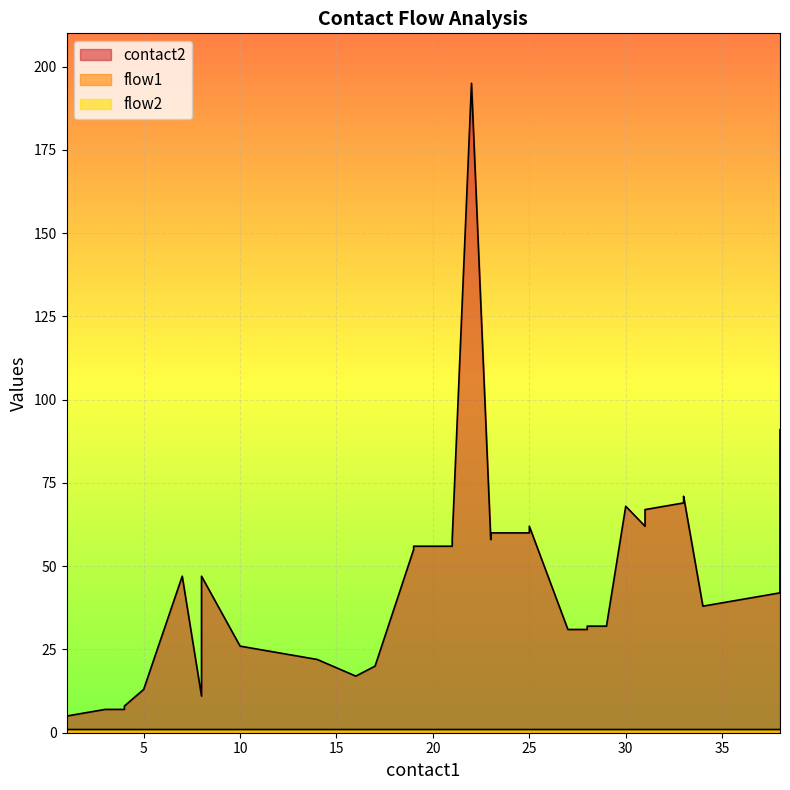

Which series has the largest total across all categories?

contact2